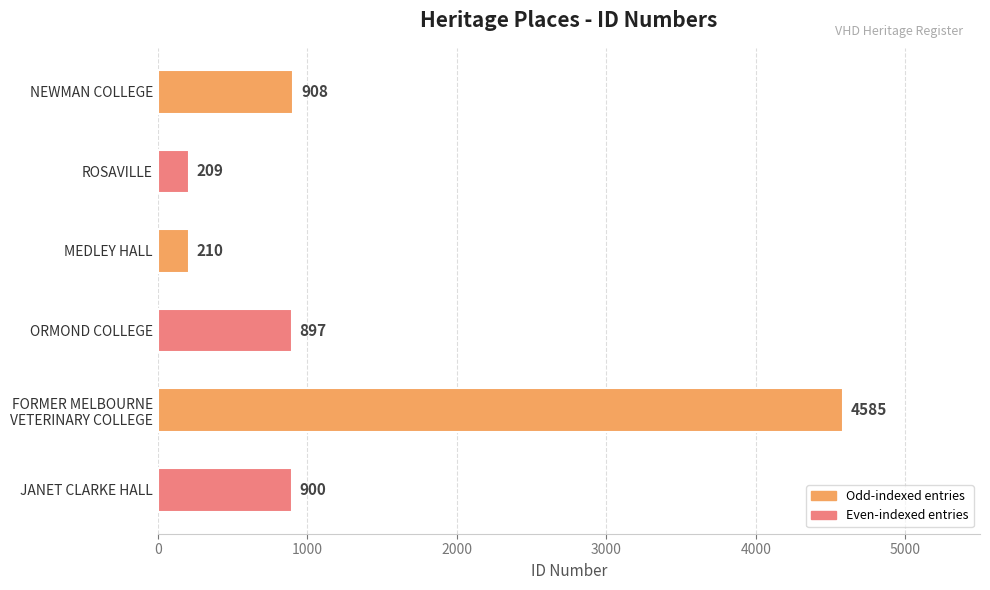

What is the maximum value shown in the chart?

4585